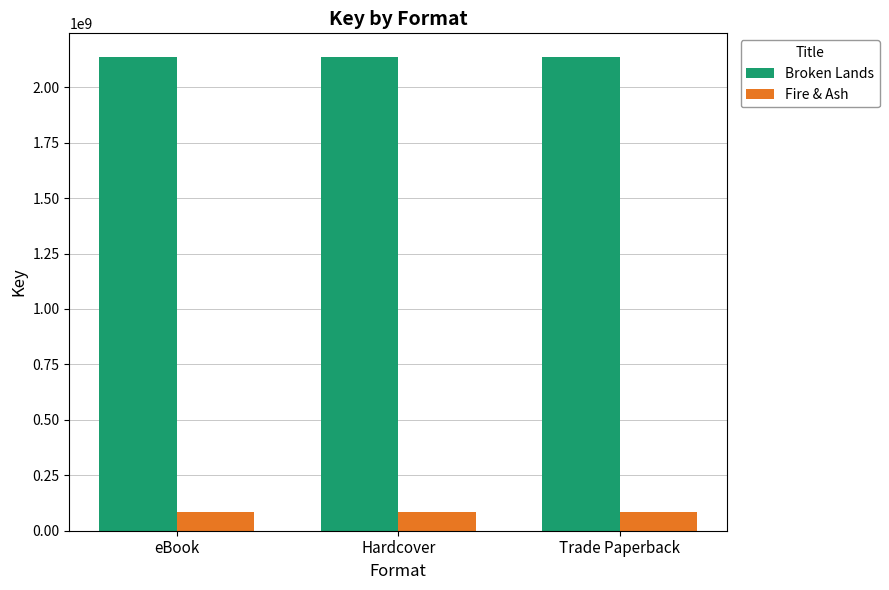

What is the lowest value of the Fire & Ash series?

84257791